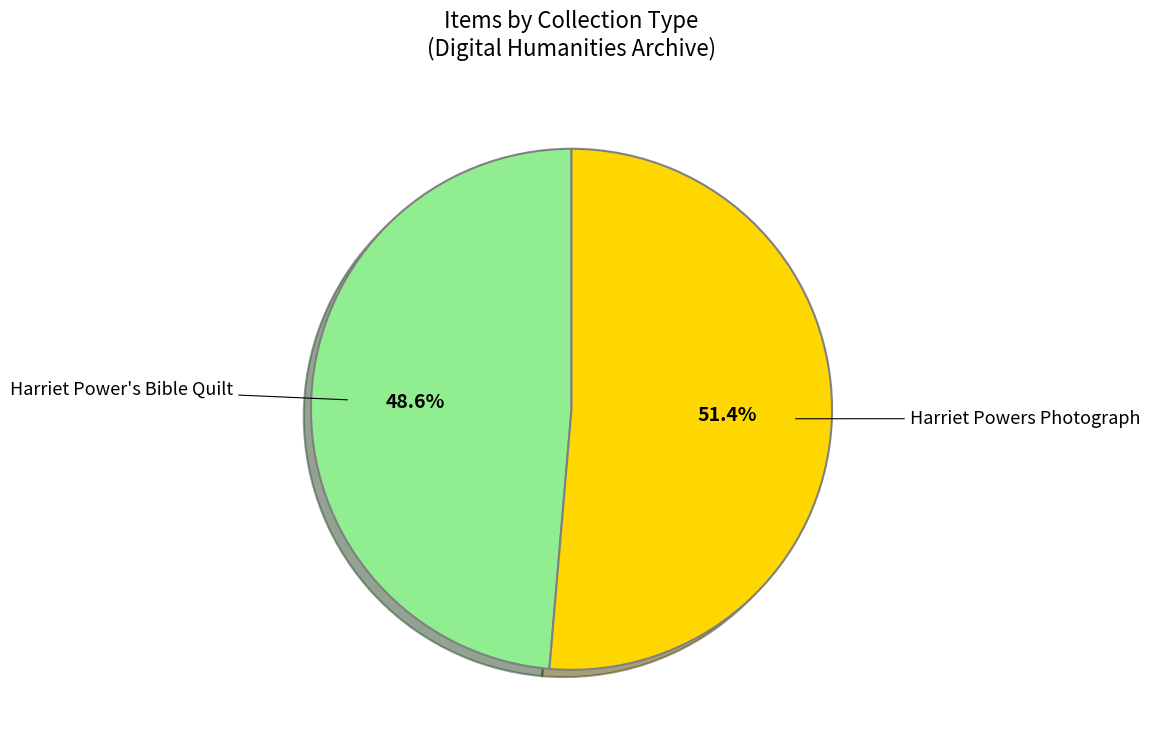

Is there a majority slice in this chart?

Yes